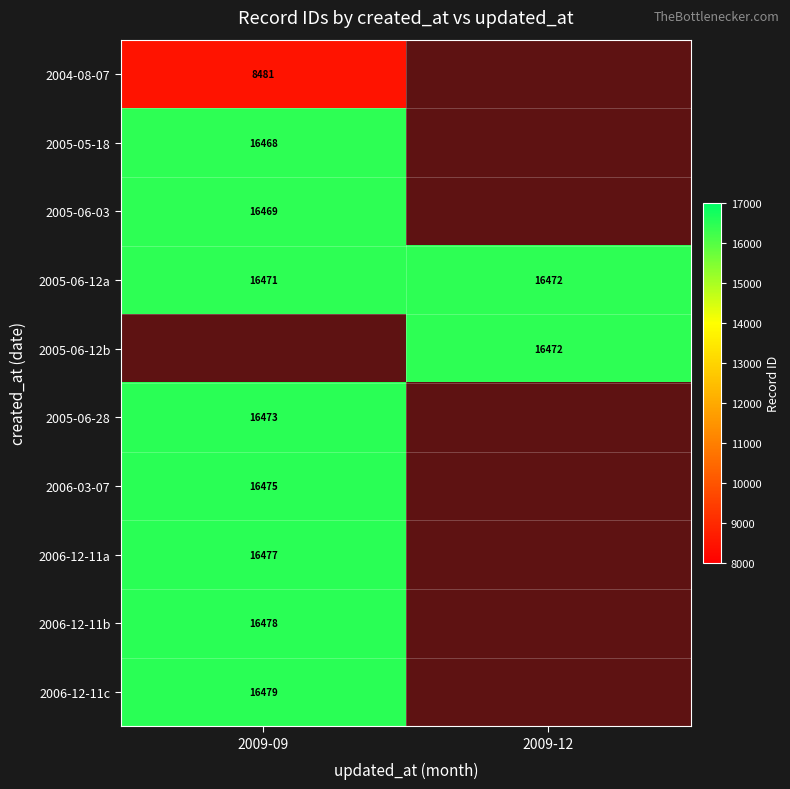

True or false: 2005-06-28 has a value of 16473 at 2009-09.

True